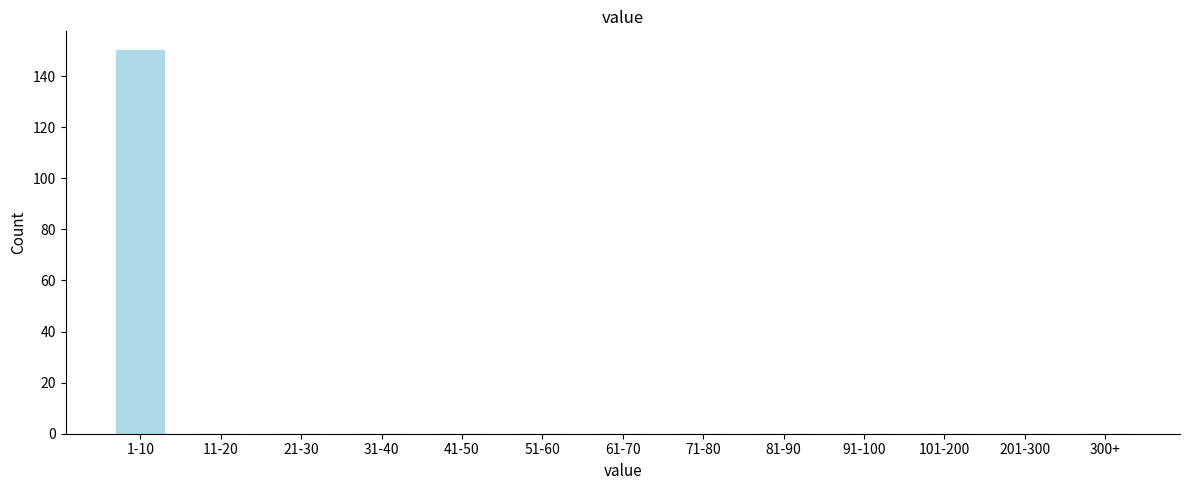

Reading left to right, what are all the values shown in this chart?

1-10=150	11-20=0	21-30=0	31-40=0	41-50=0	51-60=0	61-70=0	71-80=0	81-90=0	91-100=0	101-200=0	201-300=0	300+=0